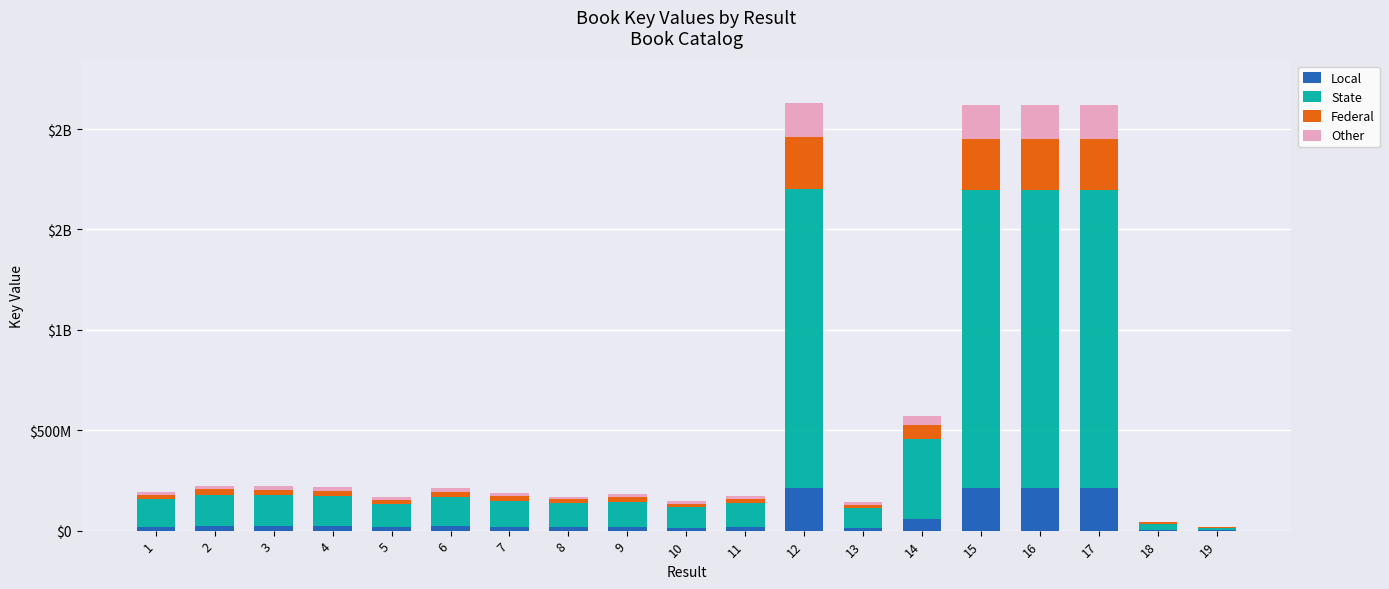

Are the bars horizontal?

No